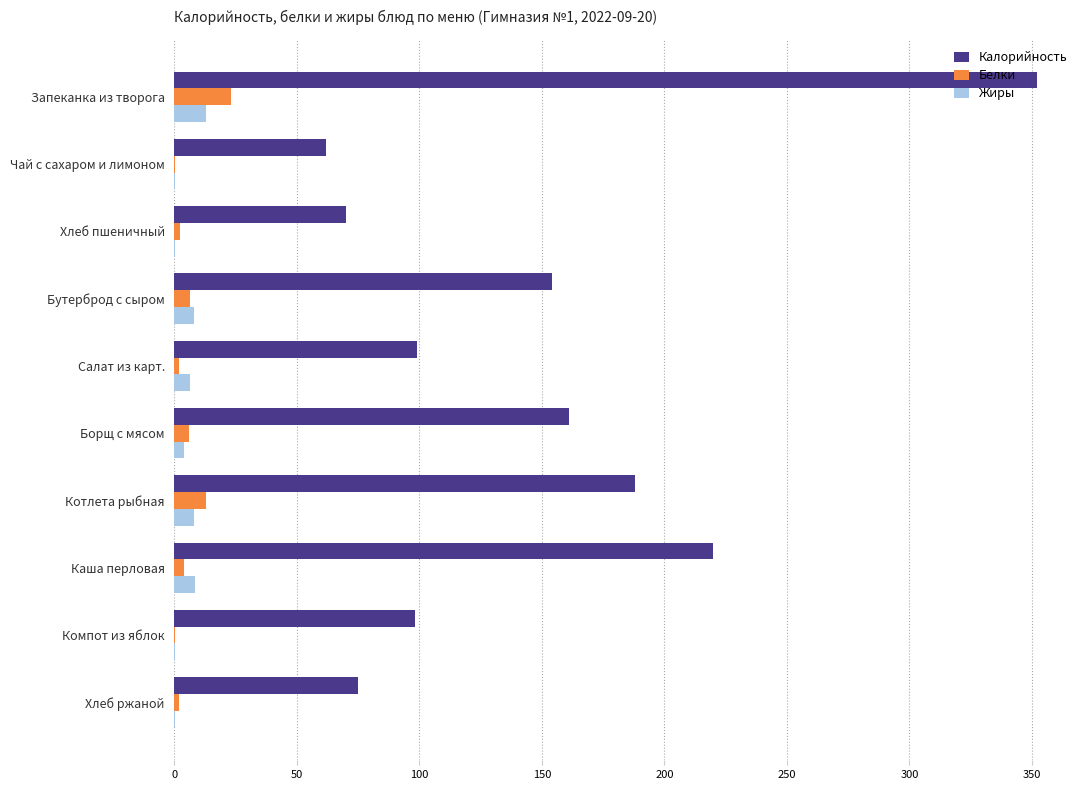

Between Запеканка из творога and Хлеб ржаной, which series saw the biggest shift?

Калорийность